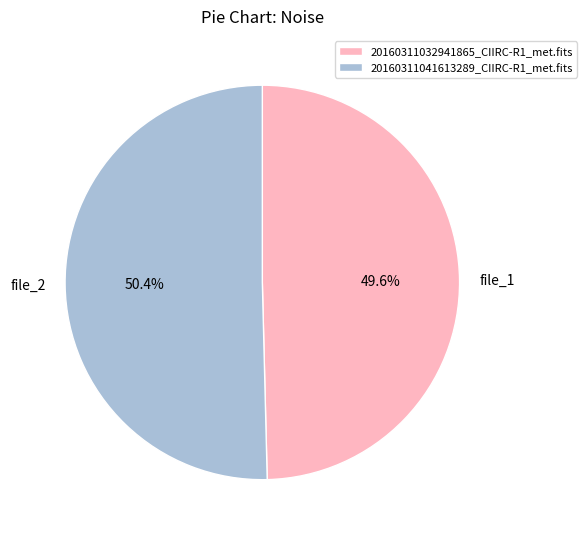

Is there any slice that represents more than half of the pie?

Yes